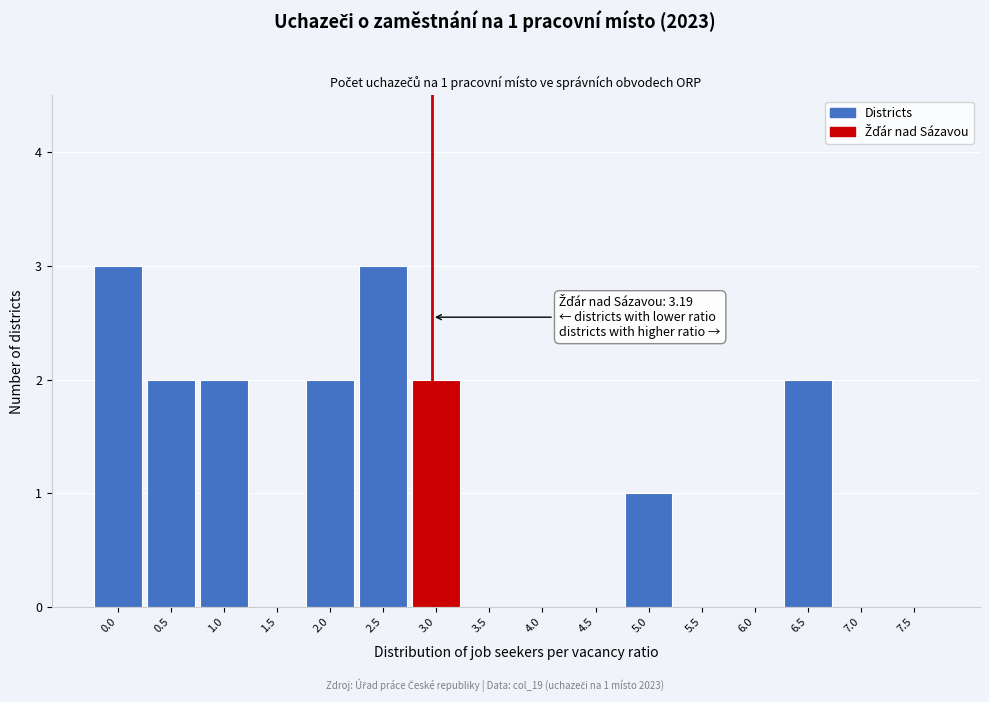

Reading left to right, what are all the values shown in this chart?

0.0=3	0.5=2	1.0=2	1.5=0	2.0=2	2.5=3	3.0=2	3.5=0	4.0=0	4.5=0	5.0=1	5.5=0	6.0=0	6.5=2	7.0=0	7.5=0